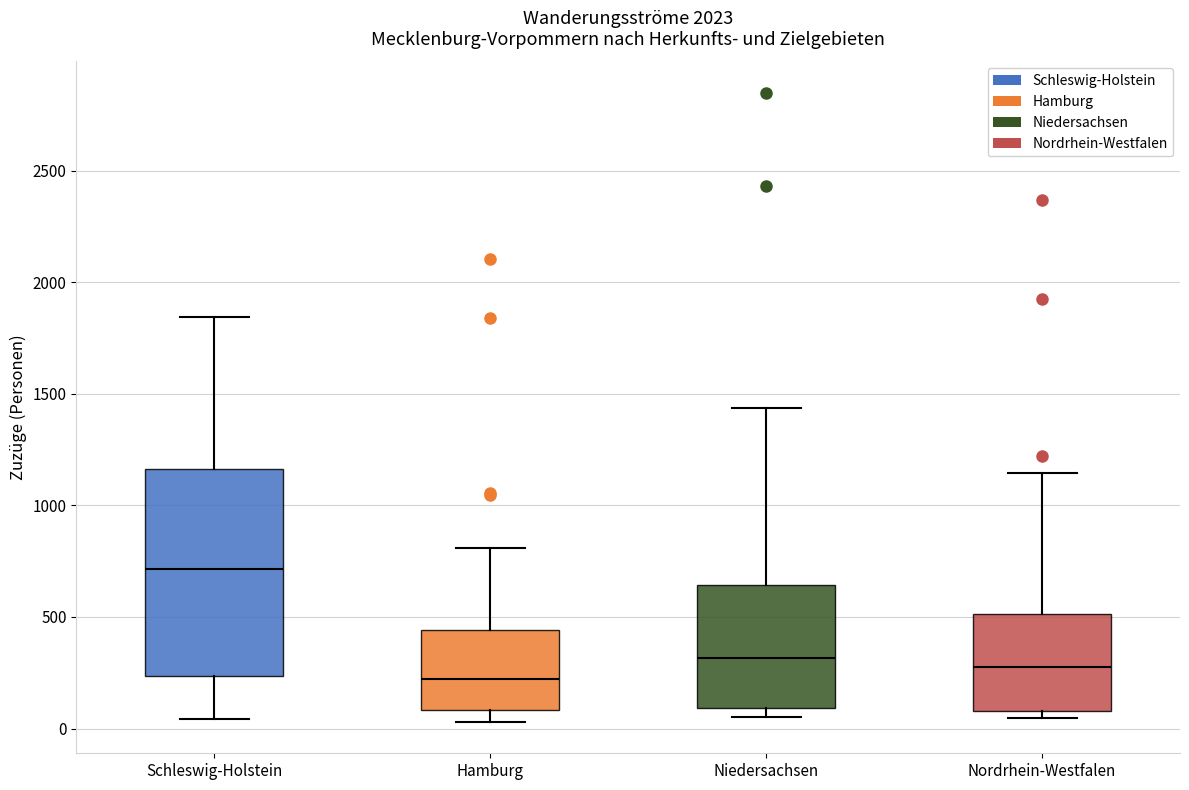

Where is the lower edge of the box for Nordrhein-Westfalen on the y-axis? The values are not printed on the chart, so give them approximately, as read against the axis.

100